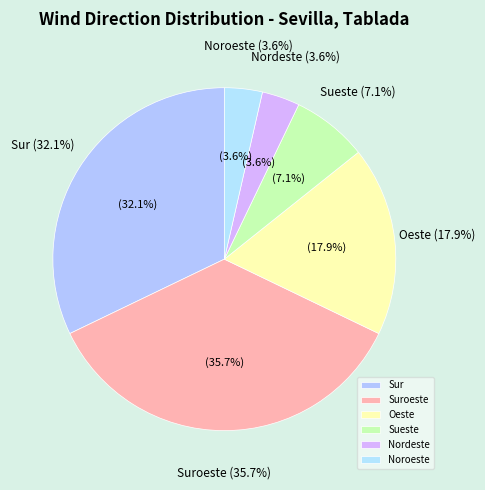

Is Suroeste the majority of the pie?

No